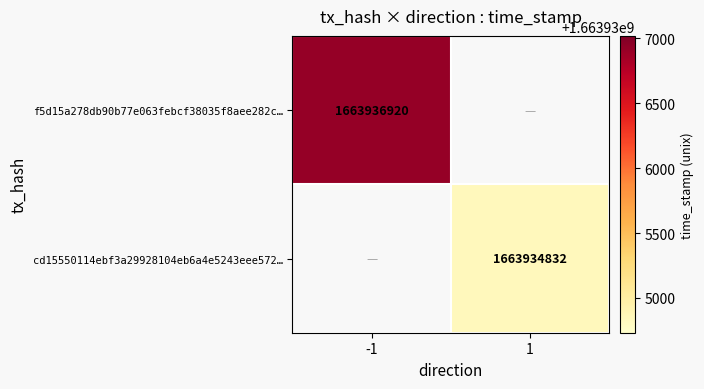

Is it true that cd15550114ebf3a29928104eb6a4e5243eee572… equals 1663934832 at 1?

True